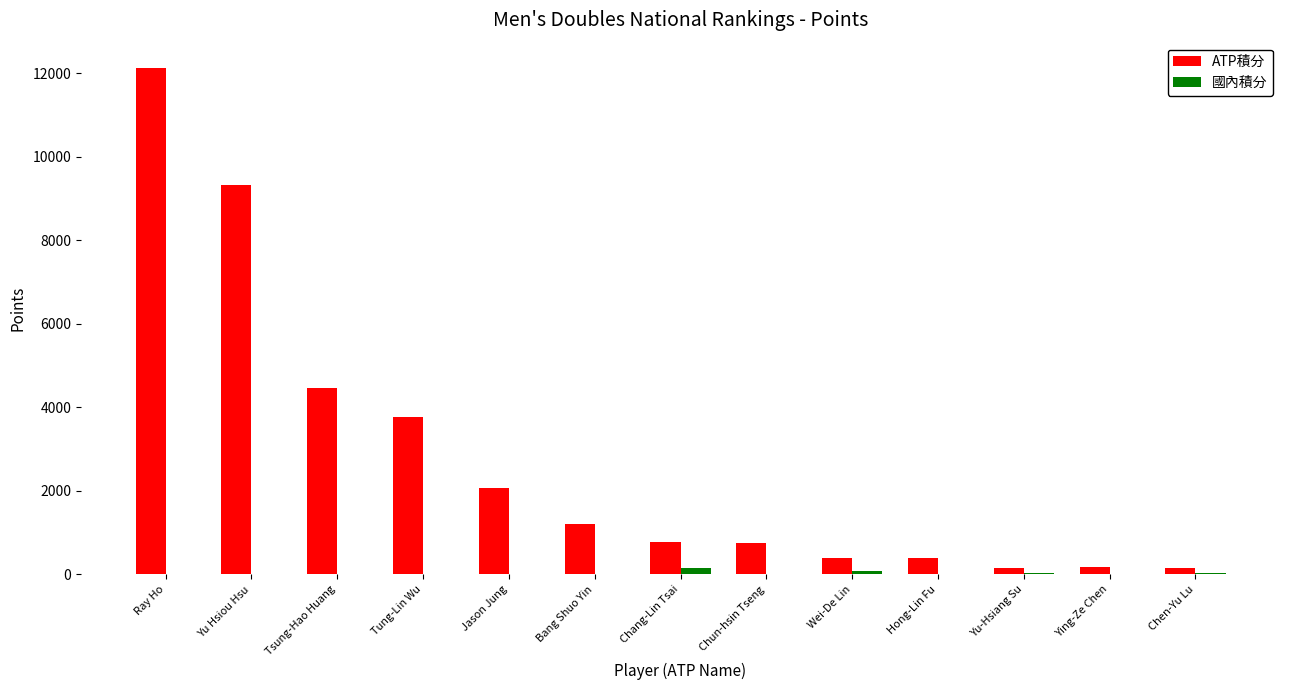

How many data points in 國內積分 are above 0?

5